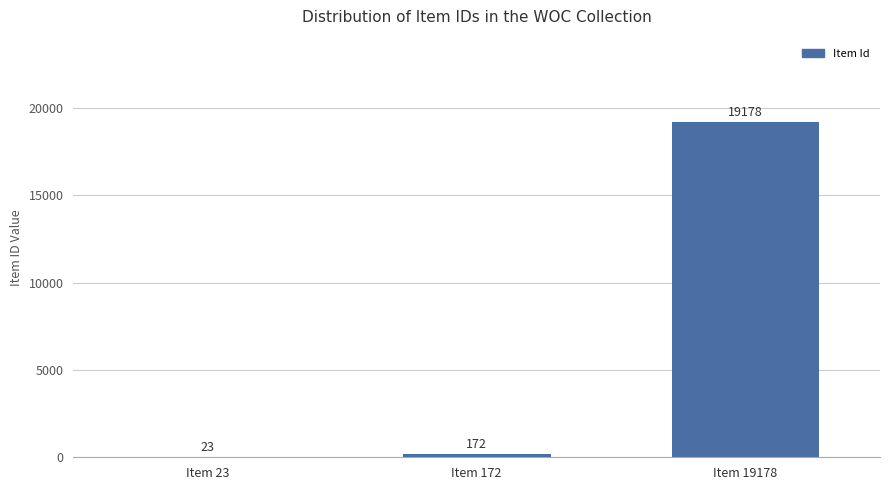

Reading right to left, extract all data points from this chart.

Item 19178=19178	Item 172=172	Item 23=23